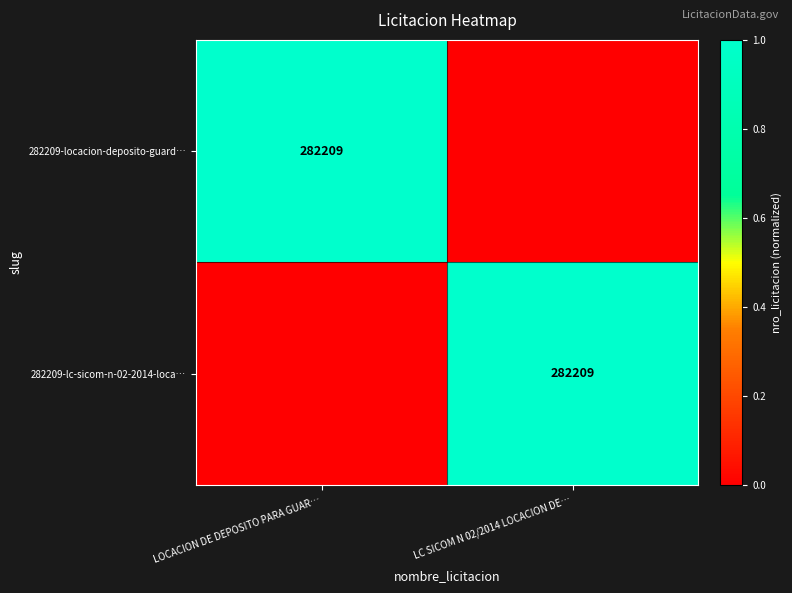

What is the greatest value displayed?

1